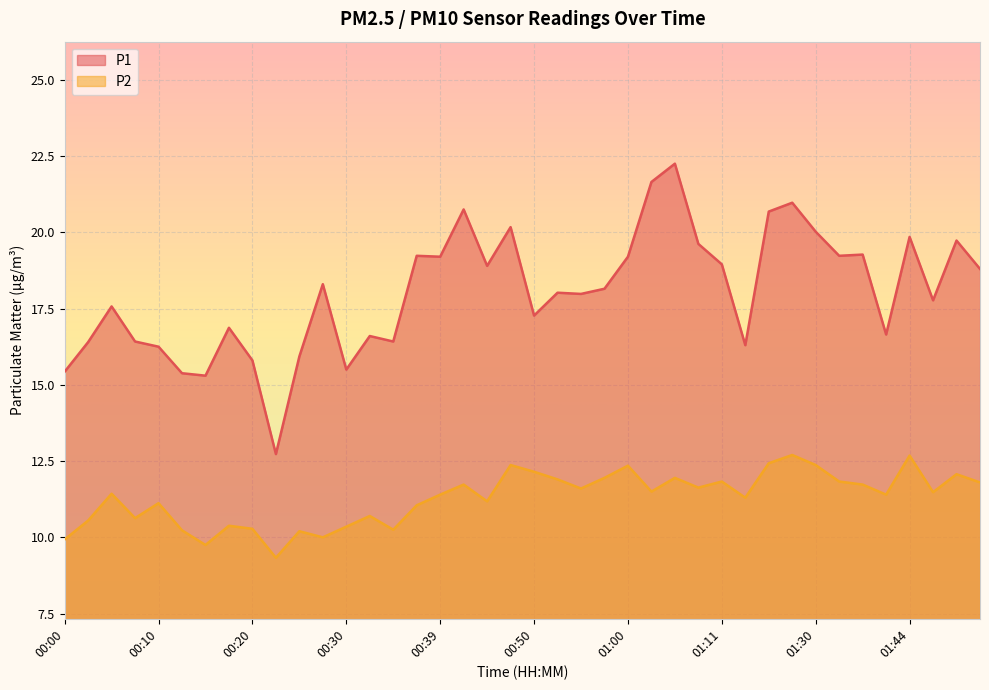

What is the minimum value for P2?

9.3